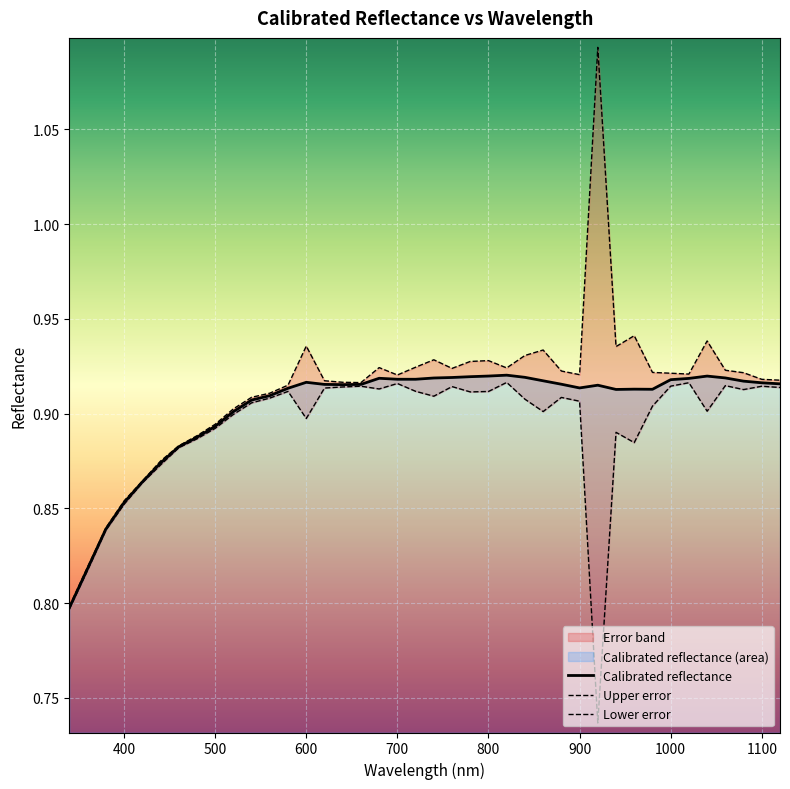

Is it true that Upper error equals 1.3 at 300?

False